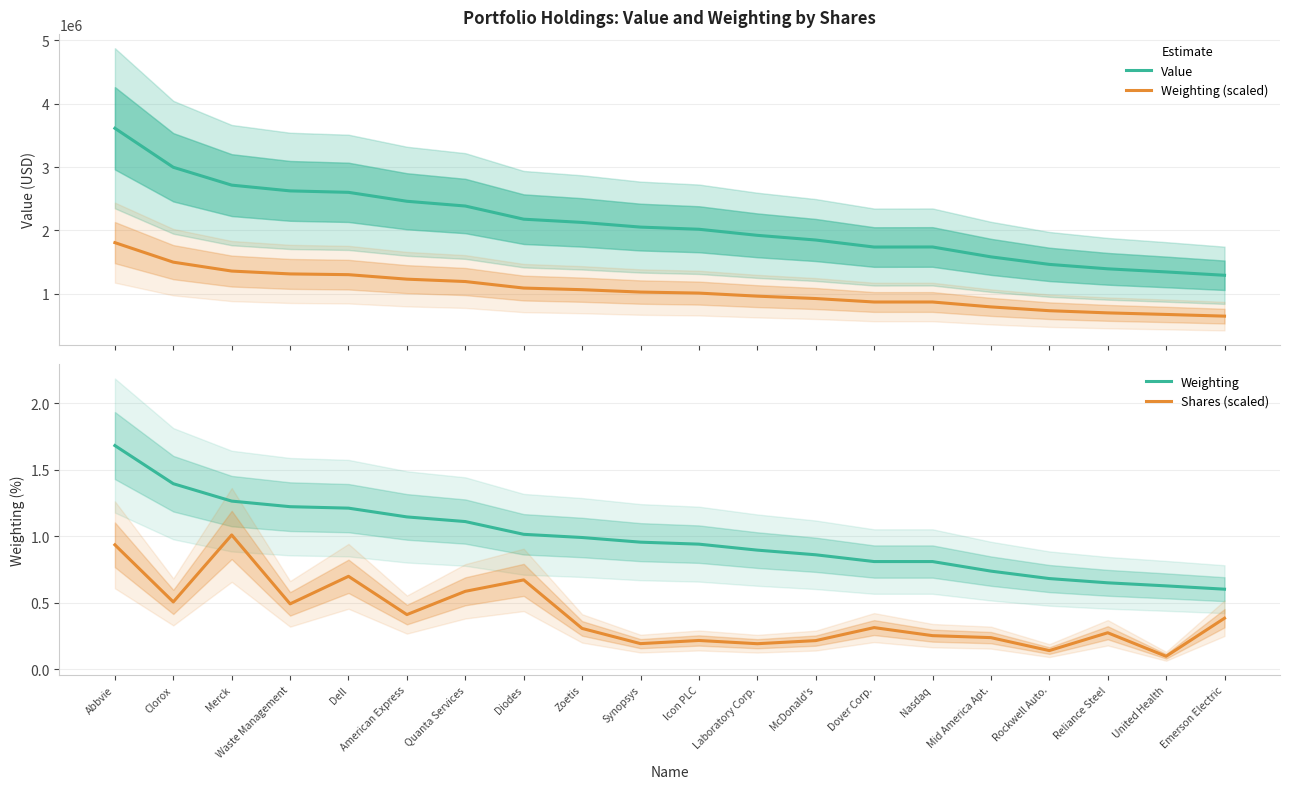

True or false: Weighting (scaled) and Shares (scaled) intersect in this chart.

False